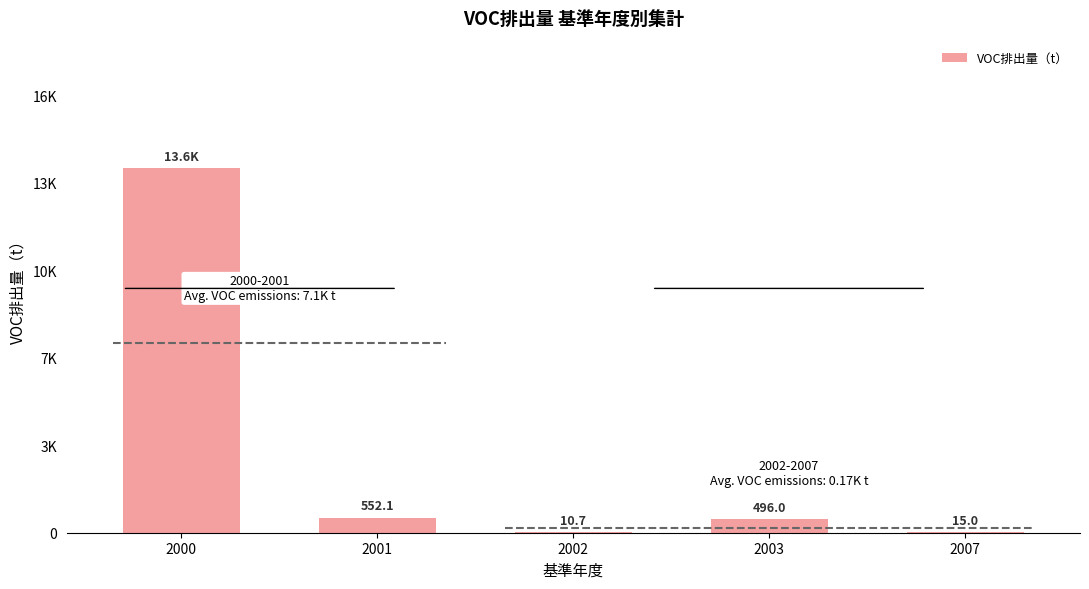

Rank the categories by value from lowest to highest.

2002, 2007, 2003, 2001, 2000